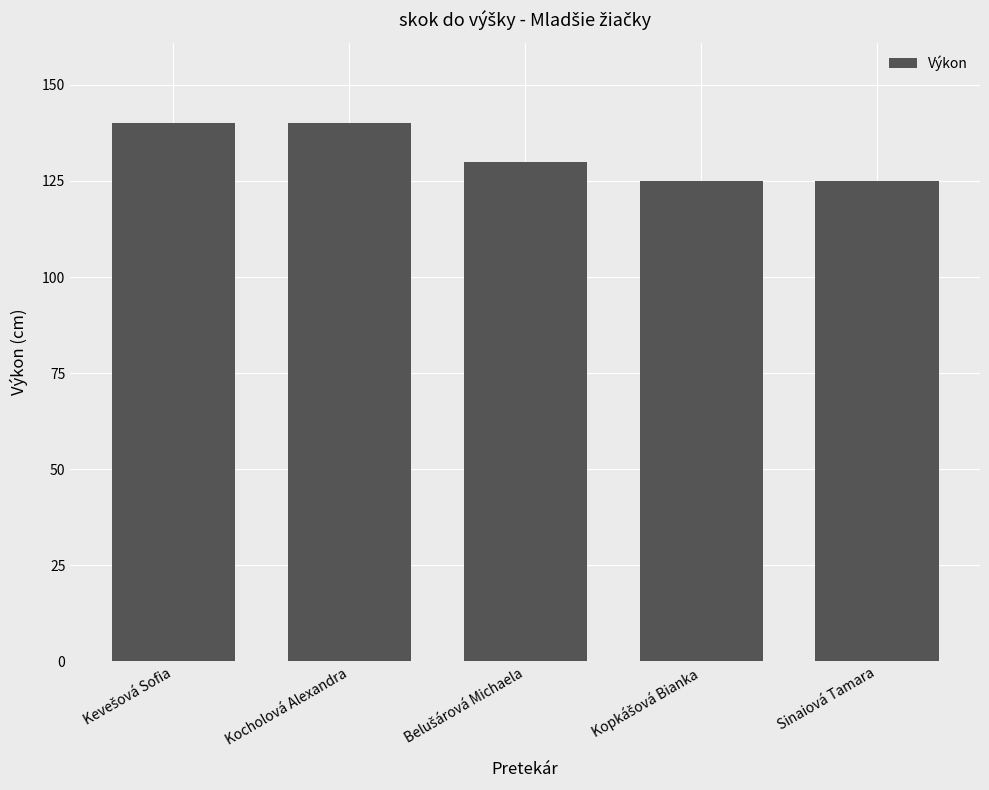

How many values are between 125 and 140?

5